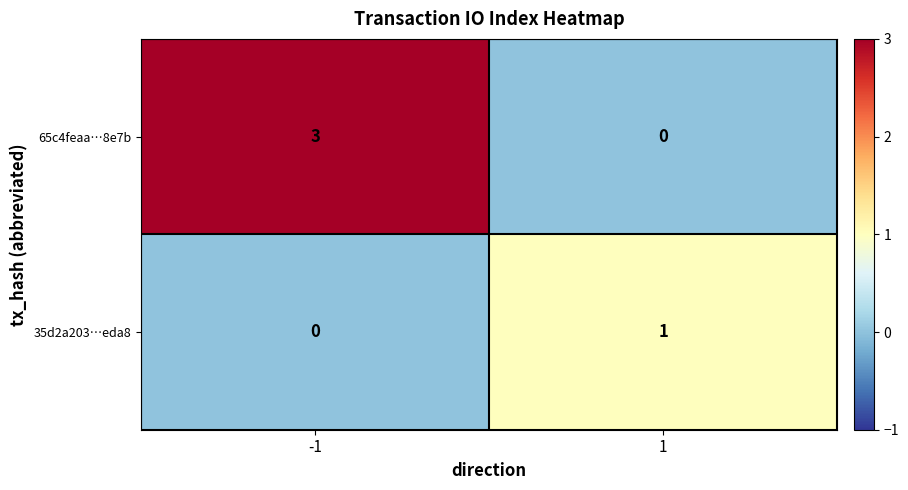

Count the number of data series in this chart.

2